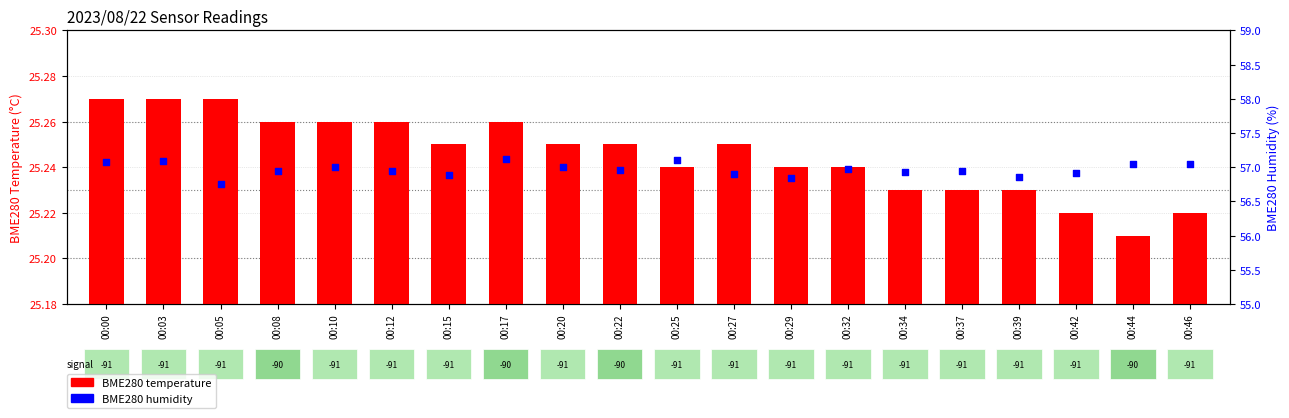

At which category is the sum across all series the highest?

00:17